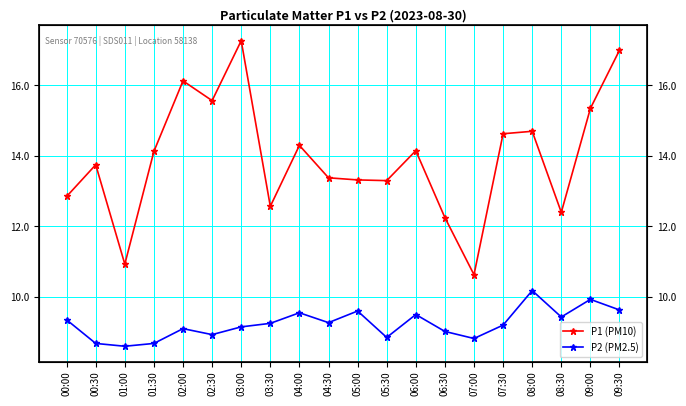

Reading left to right, extract all data points from this chart.

P1 (PM10): 12.8	13.8	10.9	14.1	16.1	15.6	17.3	12.6	14.3	13.4	13.3	13.3	14.2	12.2	10.6	14.6	14.7	12.4	15.3	17.0
P2 (PM2.5): 9.3	8.7	8.6	8.7	9.1	8.9	9.2	9.2	9.6	9.3	9.6	8.8	9.5	9.0	8.8	9.2	10.2	9.4	9.9	9.6